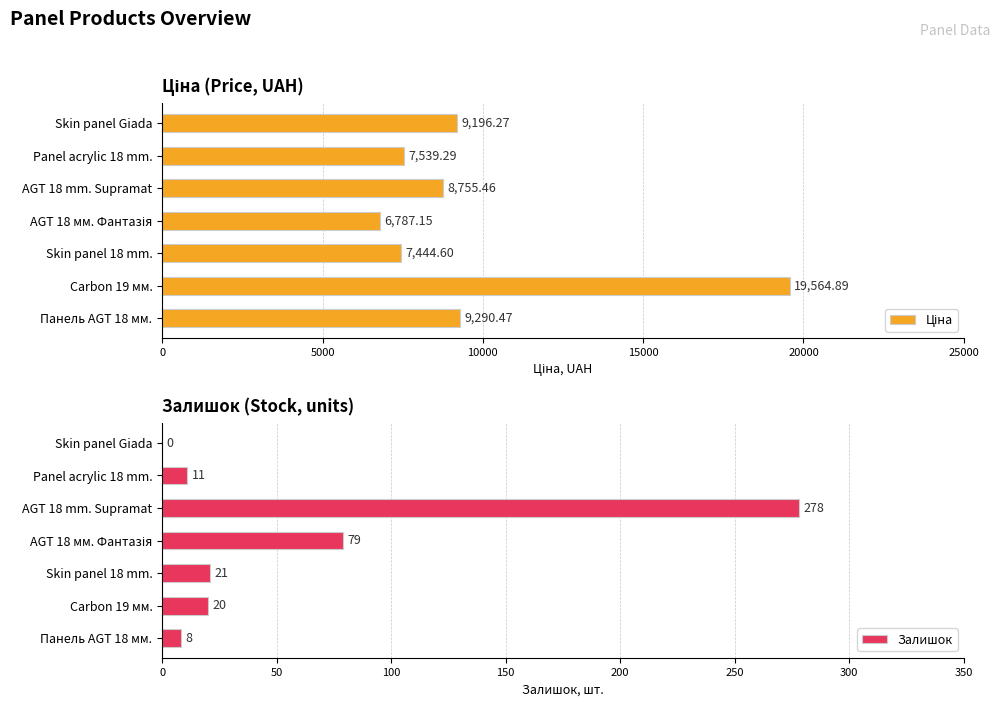

Which category has the highest value in the Залишок series?

AGT 18 mm. Supramat